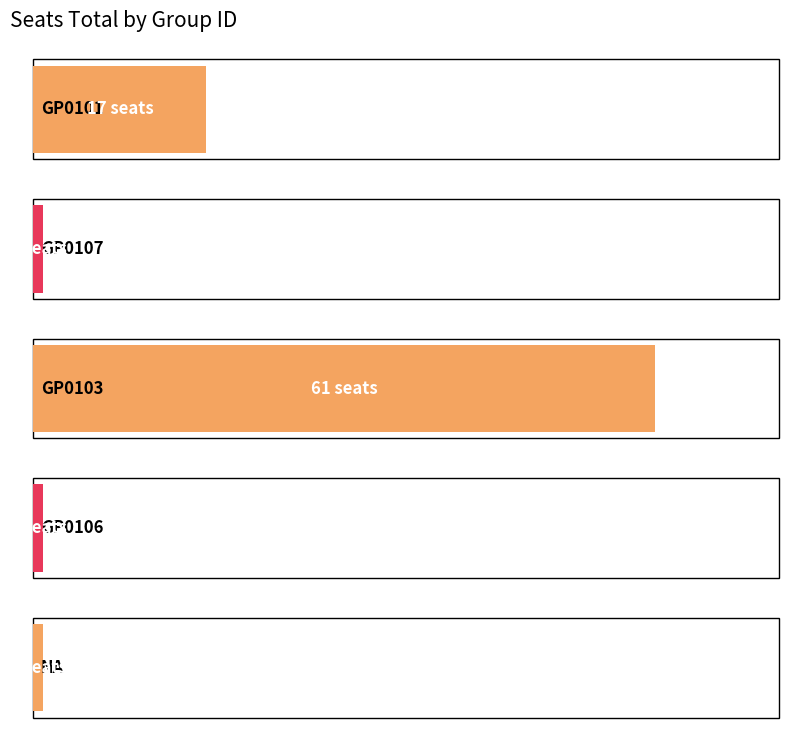

What is the sum of the values at GP0107 and NA?

2